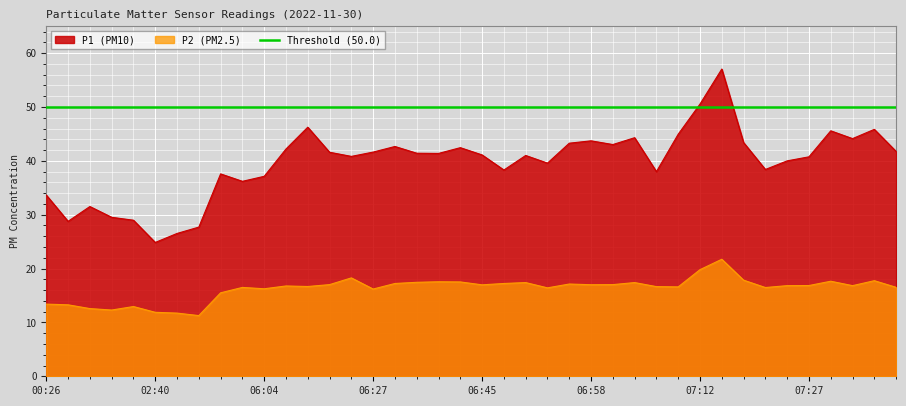

Where is the first local maximum for P2?

02:37